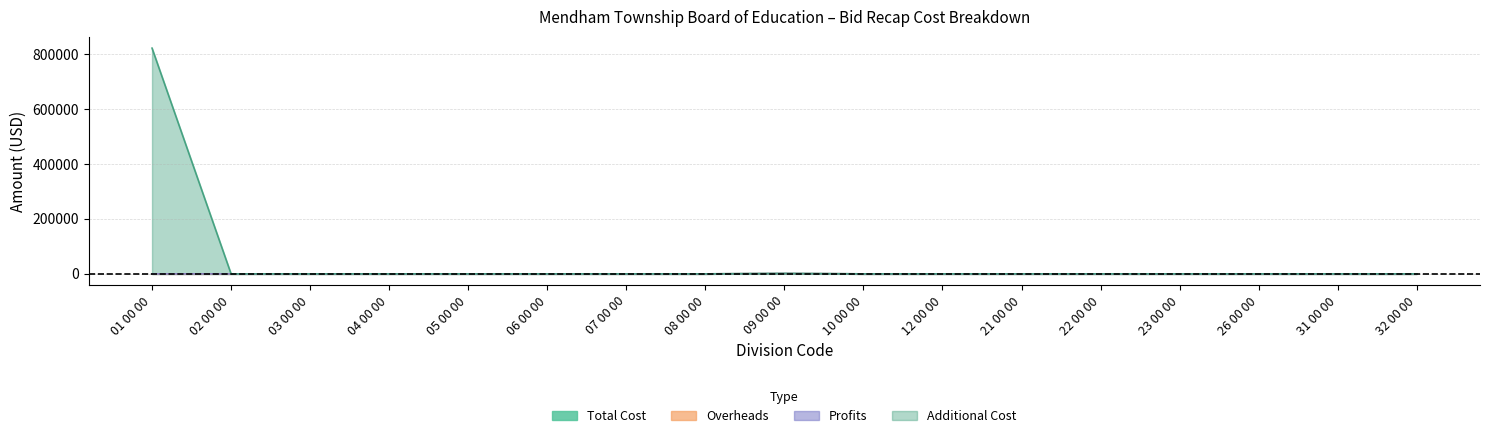

Reading left to right, transcribe all the data shown in this chart.

Total Cost: 01 00 00=0.0	02 00 00=0.0	03 00 00=0.0	04 00 00=0.0	05 00 00=0.0	06 00 00=0.0	07 00 00=0.0	08 00 00=0.0	09 00 00=1107.4	10 00 00=0.0	12 00 00=0.0	21 00 00=0.0	22 00 00=0.0	23 00 00=0.0	26 00 00=0.0	31 00 00=0.0	32 00 00=0.0
Overheads: 01 00 00=0.0	02 00 00=0.0	03 00 00=0.0	04 00 00=0.0	05 00 00=0.0	06 00 00=0.0	07 00 00=0.0	08 00 00=0.0	09 00 00=1006.7	10 00 00=0.0	12 00 00=0.0	21 00 00=0.0	22 00 00=0.0	23 00 00=0.0	26 00 00=0.0	31 00 00=0.0	32 00 00=0.0
Profits: 01 00 00=0.0	02 00 00=0.0	03 00 00=0.0	04 00 00=0.0	05 00 00=0.0	06 00 00=0.0	07 00 00=0.0	08 00 00=0.0	09 00 00=1208.1	10 00 00=0.0	12 00 00=0.0	21 00 00=0.0	22 00 00=0.0	23 00 00=0.0	26 00 00=0.0	31 00 00=0.0	32 00 00=0.0
Additional Cost: 01 00 00=821760.0	02 00 00=0.0	03 00 00=0.0	04 00 00=0.0	05 00 00=0.0	06 00 00=0.0	07 00 00=0.0	08 00 00=0.0	09 00 00=1208.1	10 00 00=0.0	12 00 00=0.0	21 00 00=0.0	22 00 00=0.0	23 00 00=0.0	26 00 00=0.0	31 00 00=0.0	32 00 00=0.0